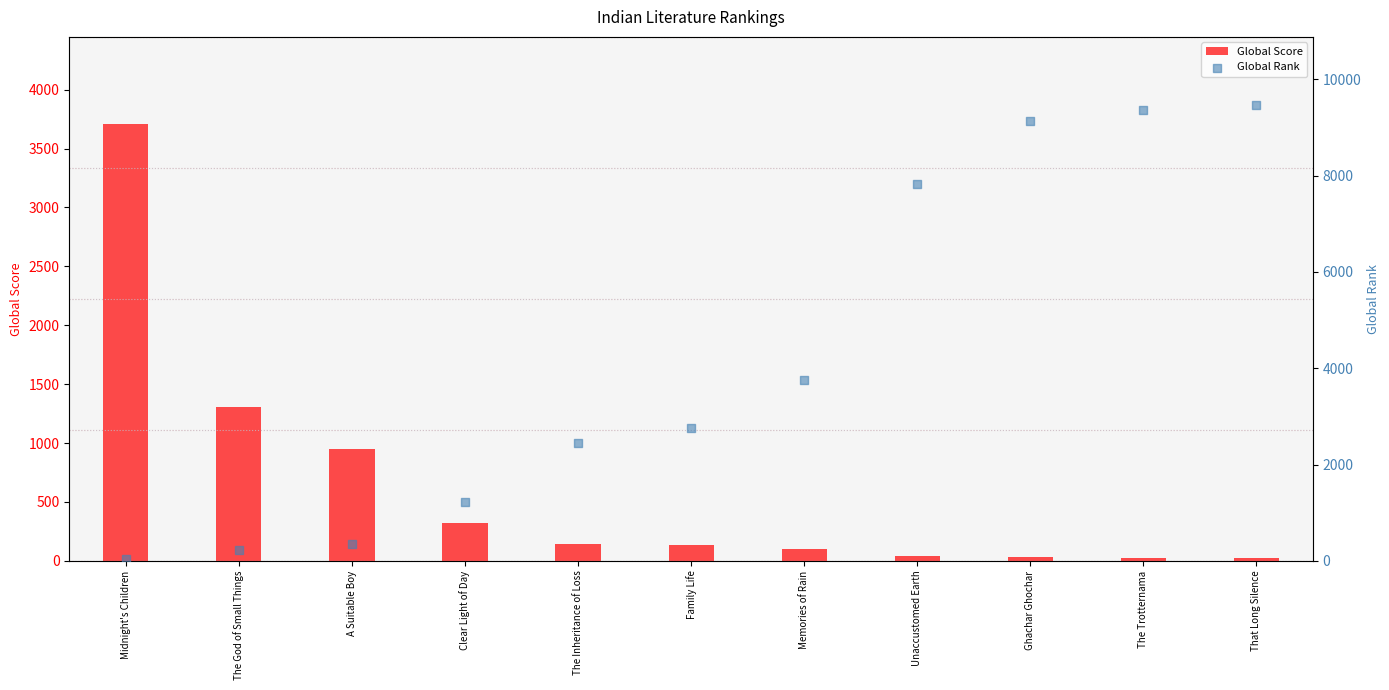

At how many categories does at least one series exceed 6896?

4